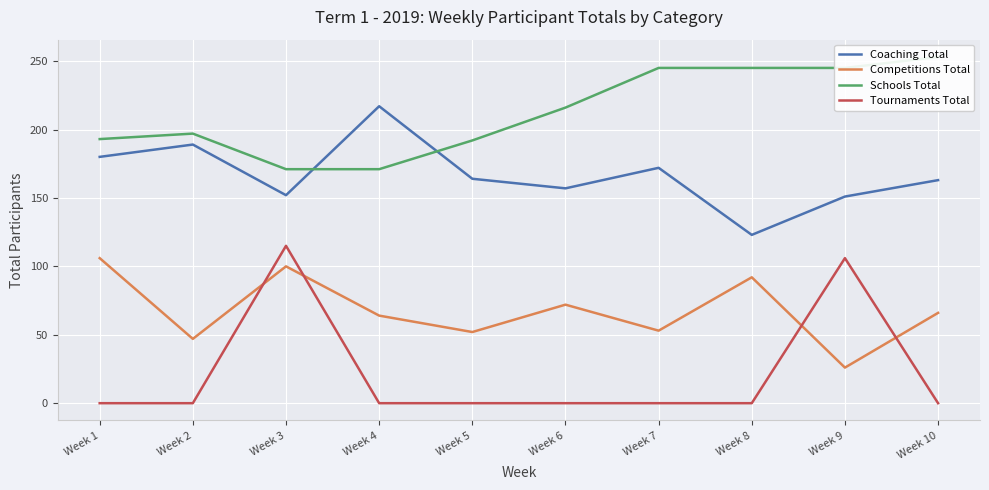

True or false: Coaching Total and Competitions Total cross at least once.

False